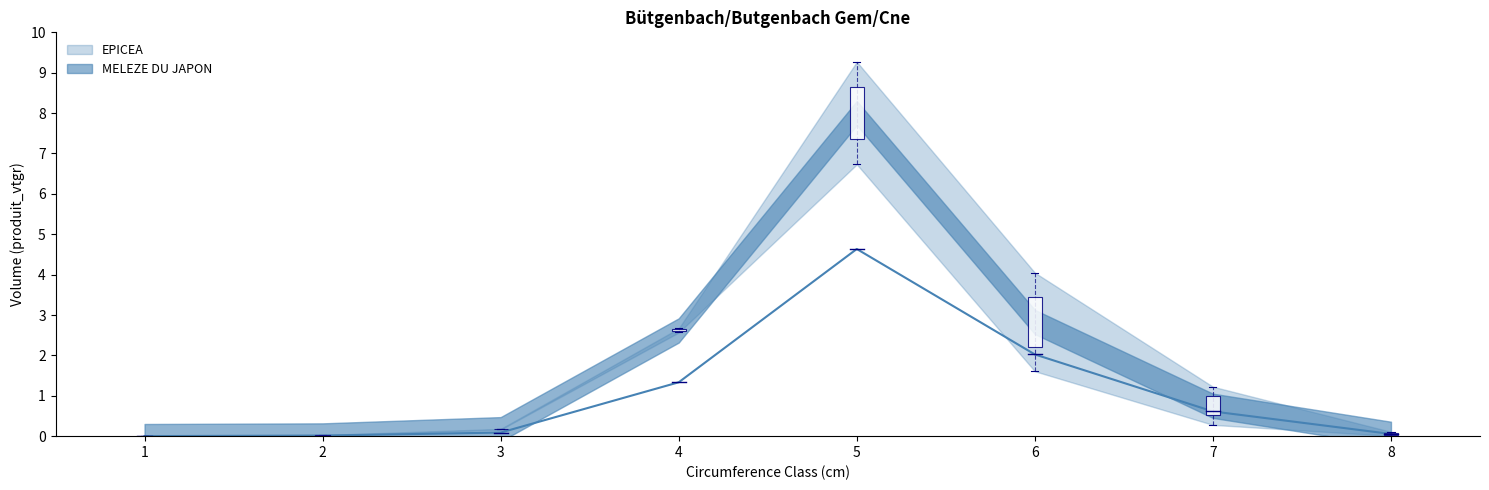

Is this an area chart (filled region under the line)?

No